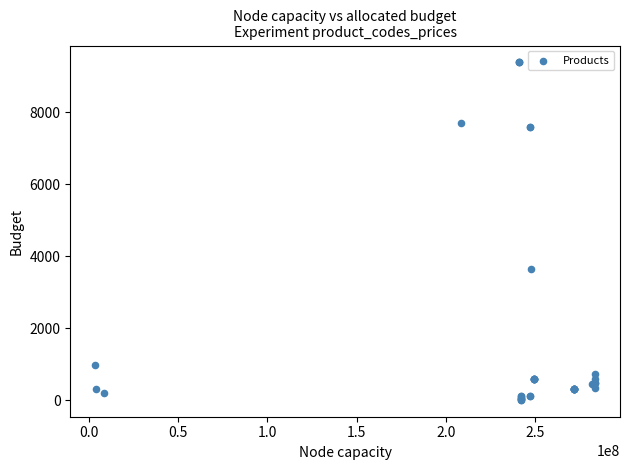

What Y value in the scatter plot is closest to 4699?

3646.5